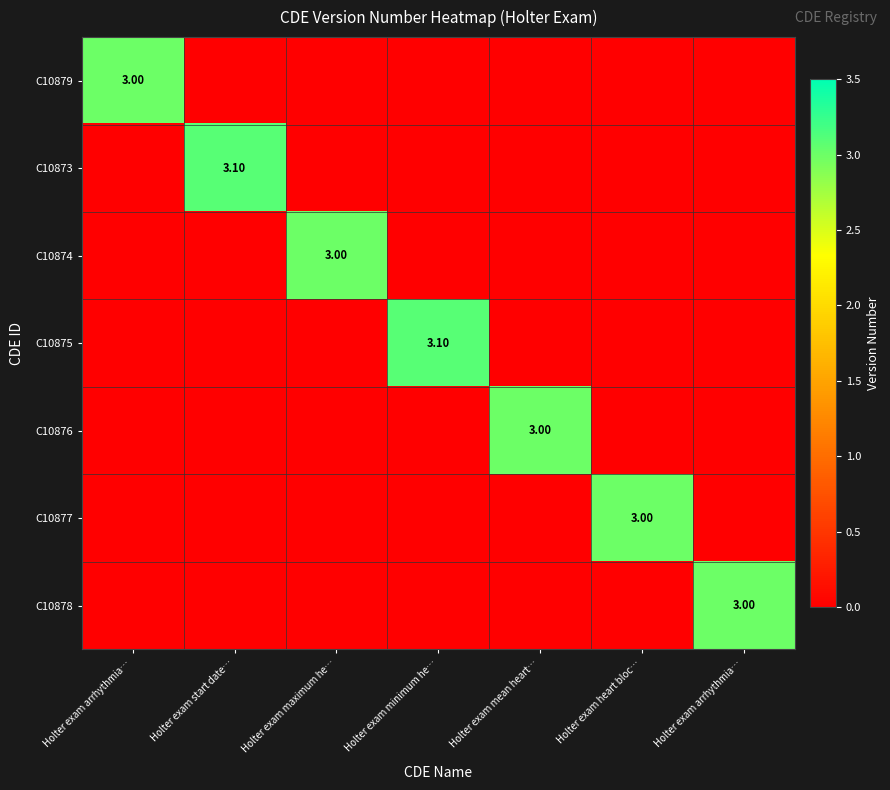

Which series has the largest total across all categories?

C10873